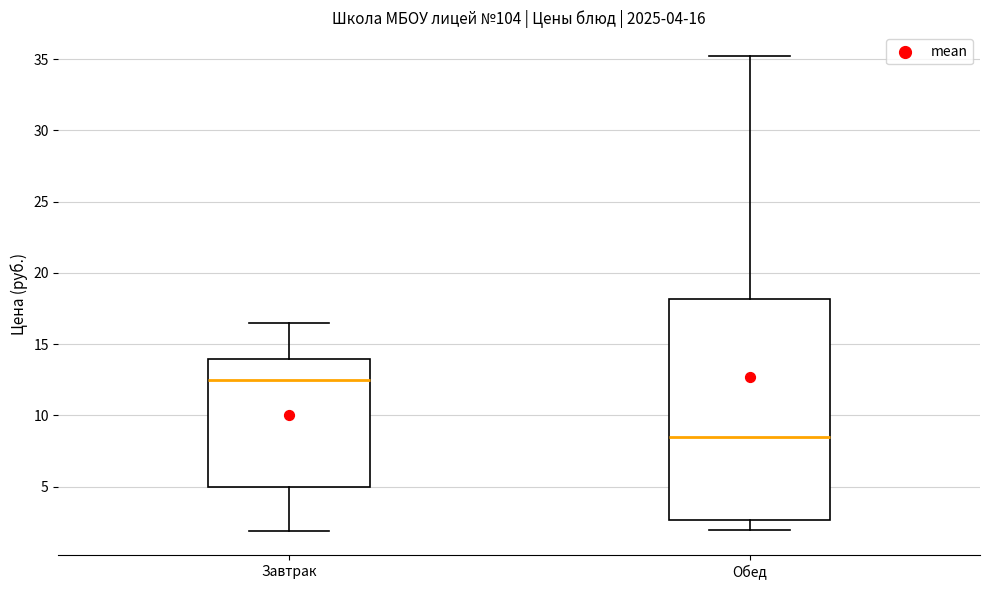

Which box's median line is the lowest?

Обед